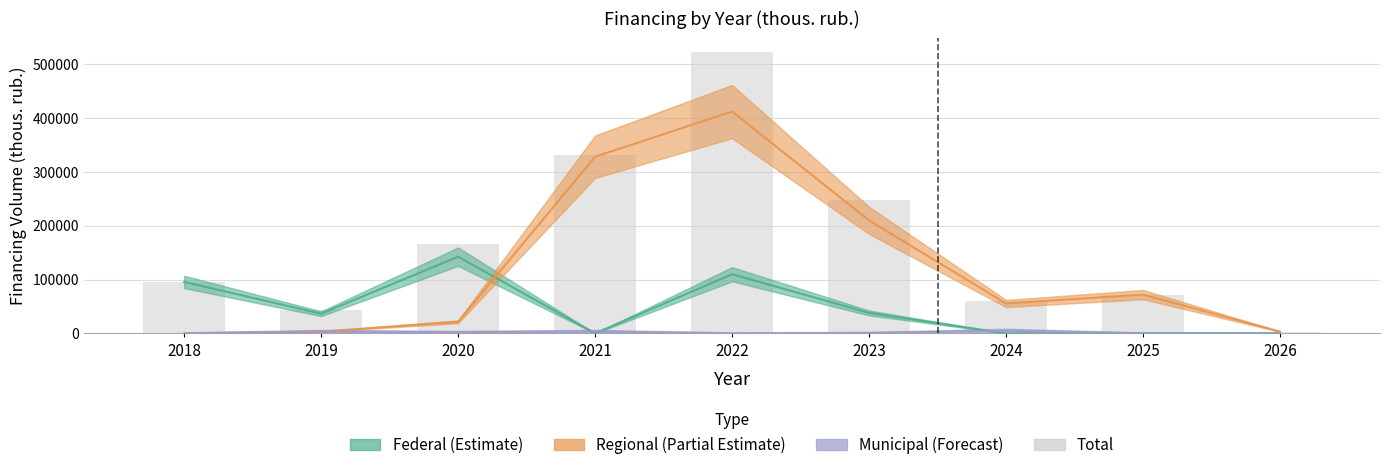

List the labels in order of value, smallest first.

2026, 2019, 2024, 2025, 2018, 2020, 2023, 2021, 2022